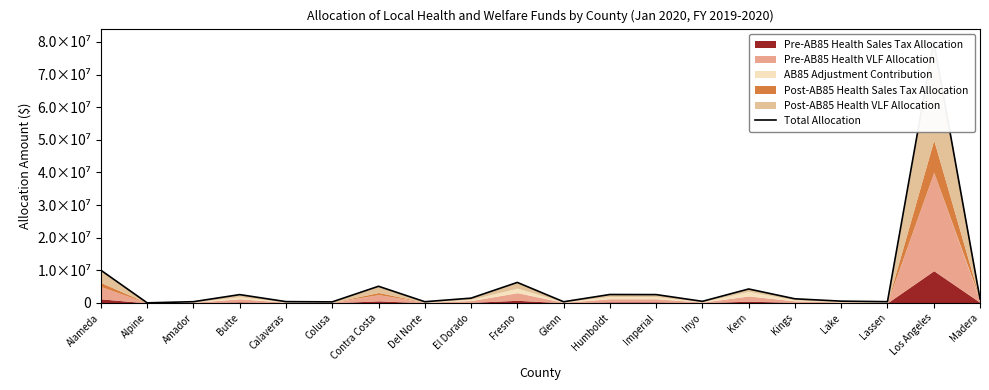

How many points are higher than both their immediate neighbors (excluding endpoints)?

6